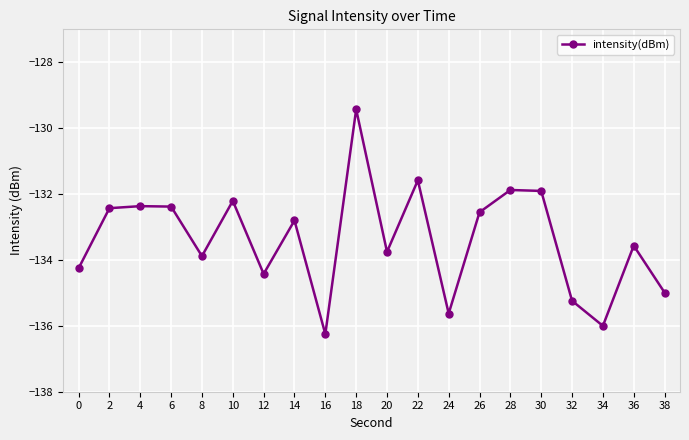

Which category has the lowest value across all series?

16